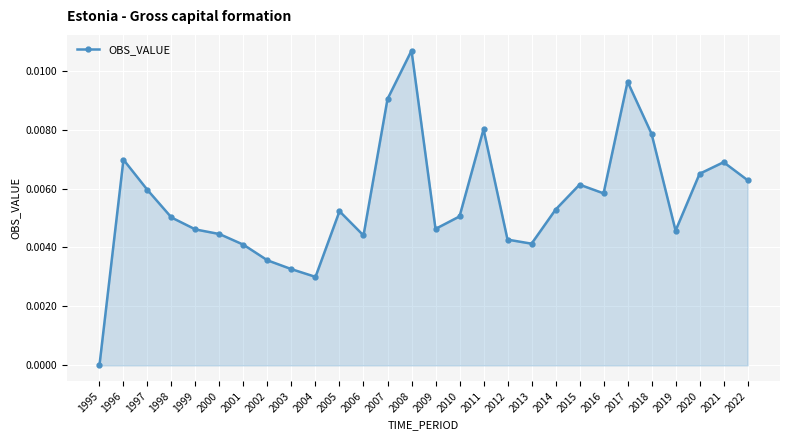

Where is the first local maximum?

1996